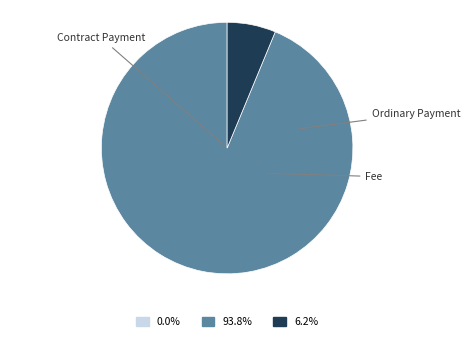

How many slices are in this pie chart?

3